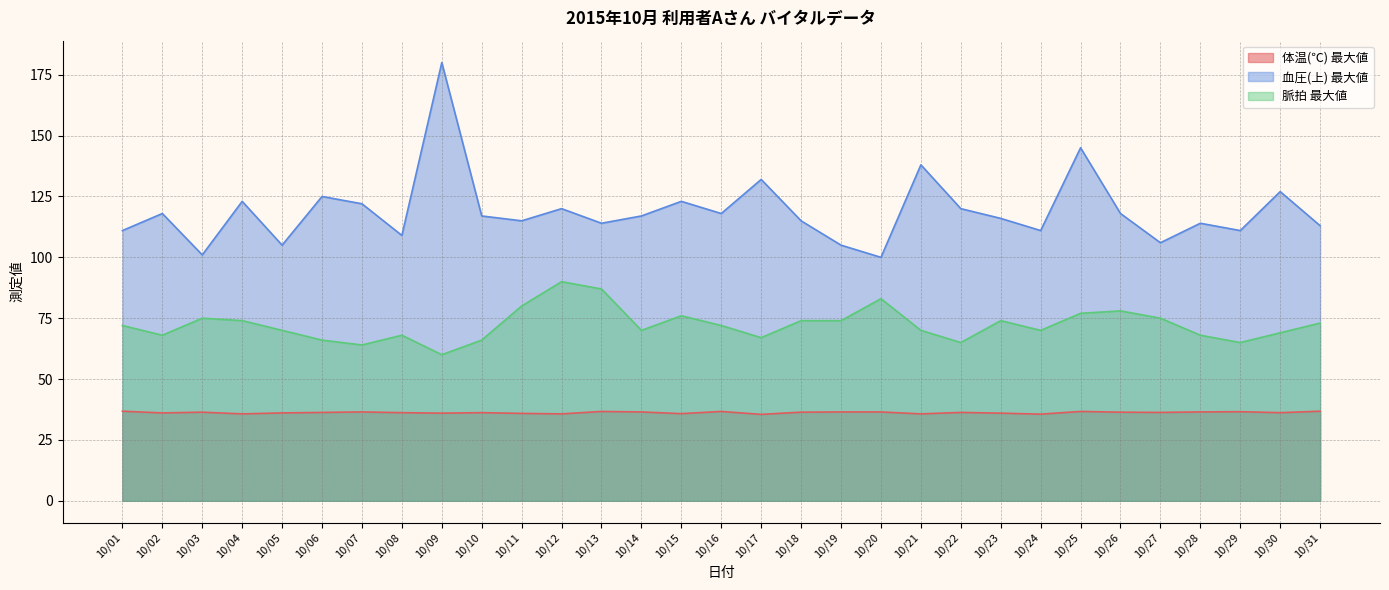

In 脈拍 最大値, how many points are lower than both neighbors (excluding endpoints)?

8